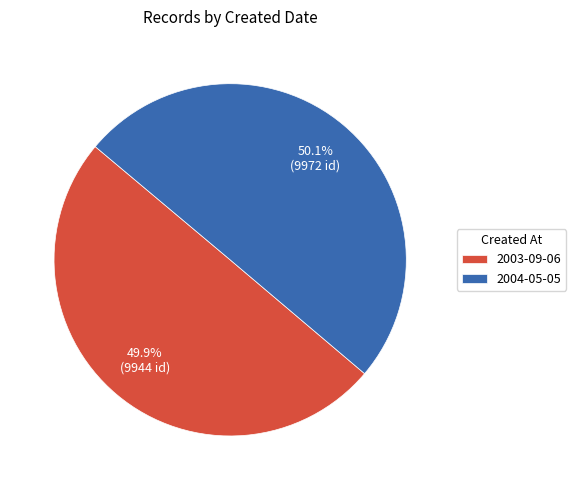

Does any single category account for the majority?

Yes